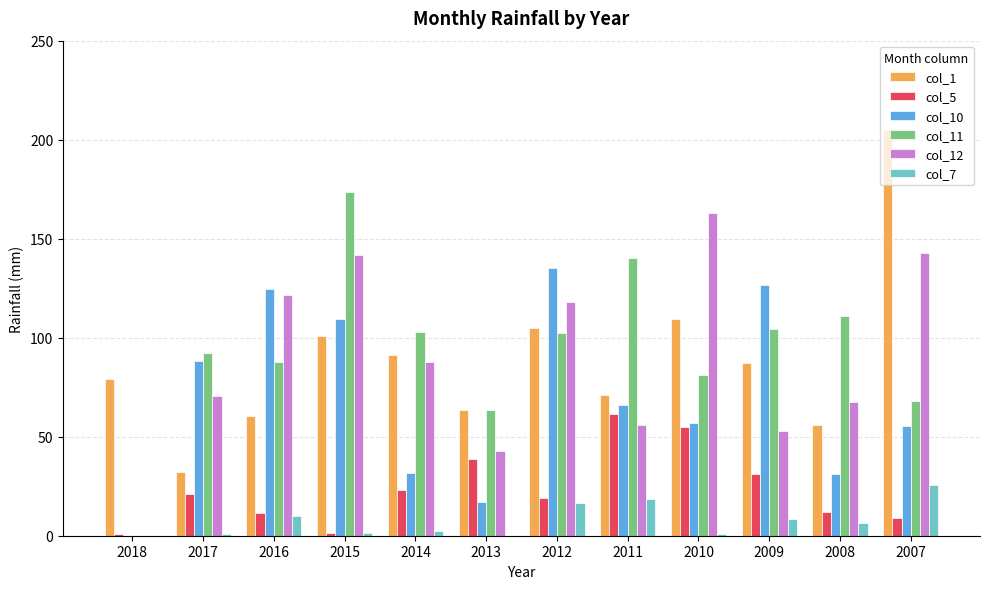

Does the chart contain stacked bars?

No